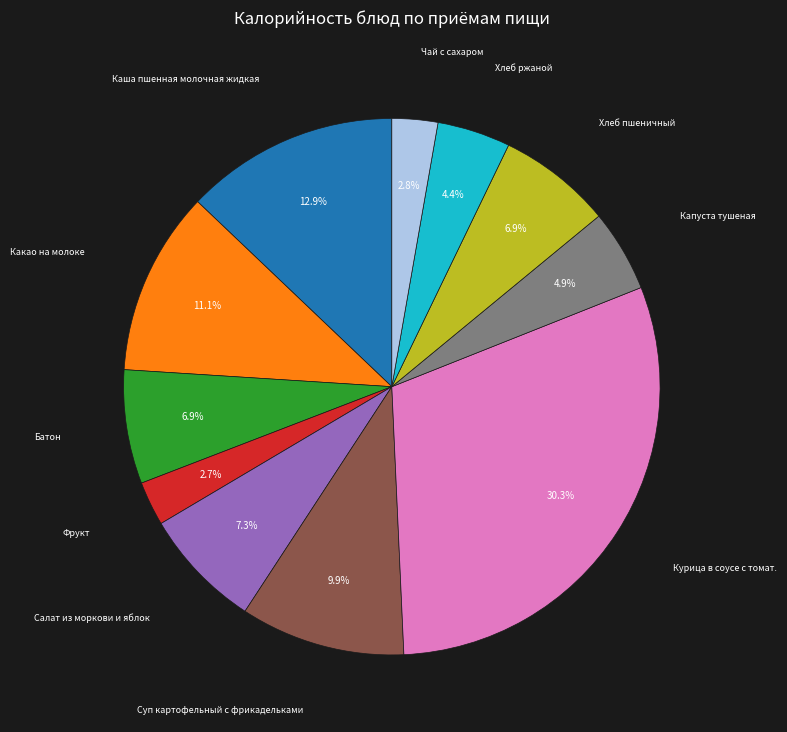

Is there a majority slice in this chart?

No